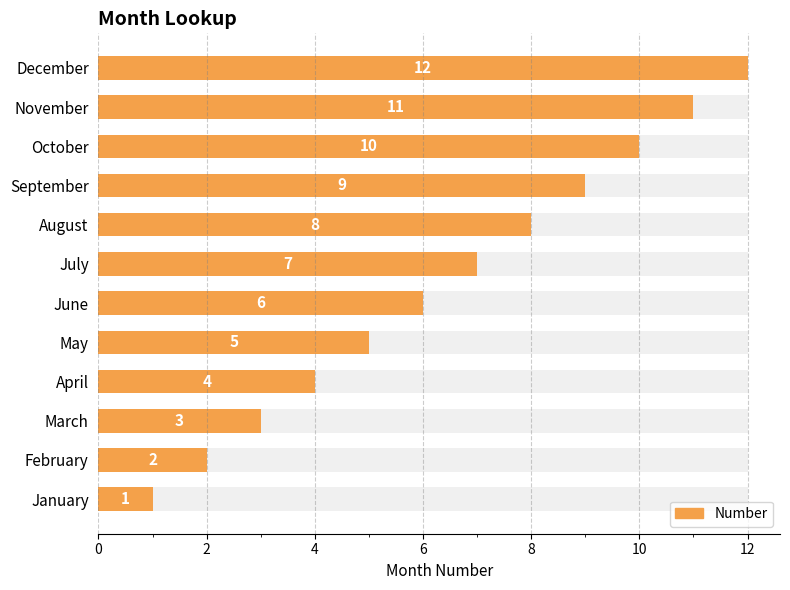

What is the sum of all values?

78